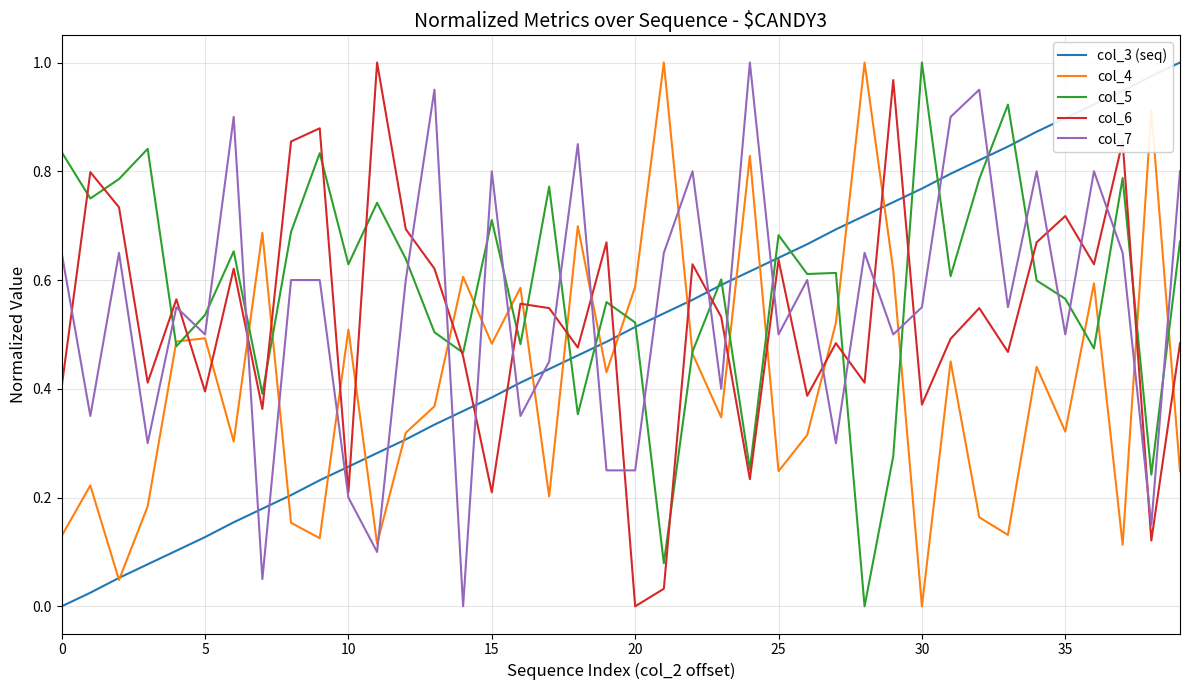

Which series has the largest total across all categories?

col_5